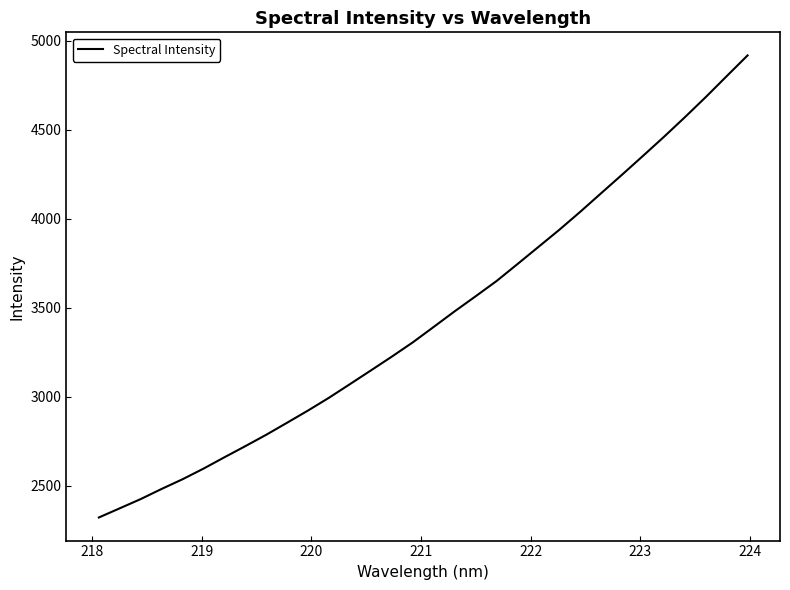

What is the maximum value shown in the chart?

4916.5